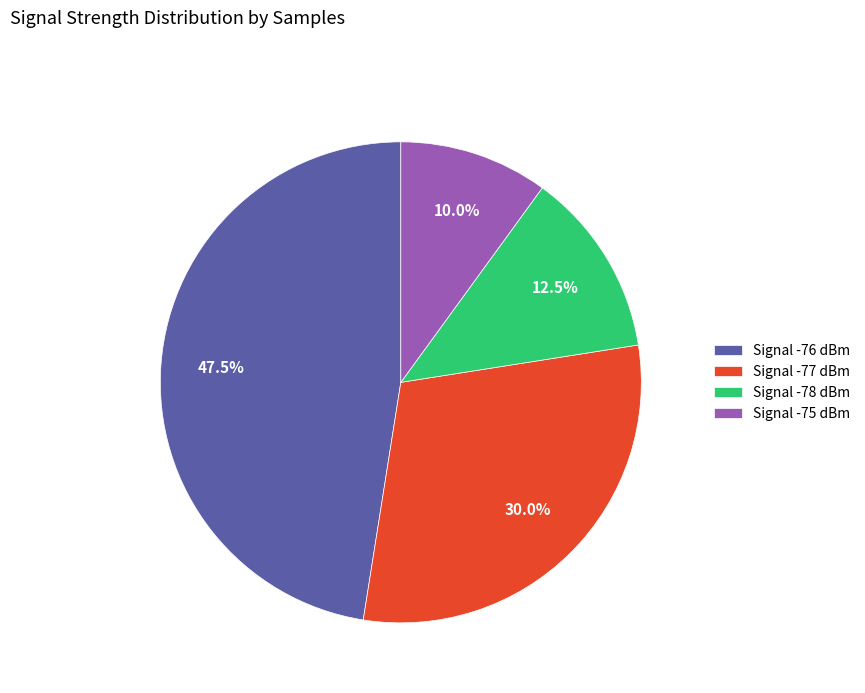

What is the largest slice in the pie chart?

Signal -76 dBm